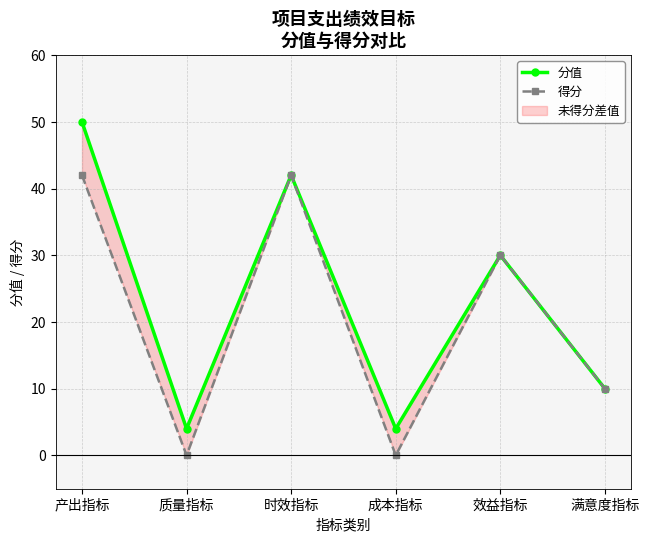

True or false: 分值 and 得分 intersect in this chart.

False